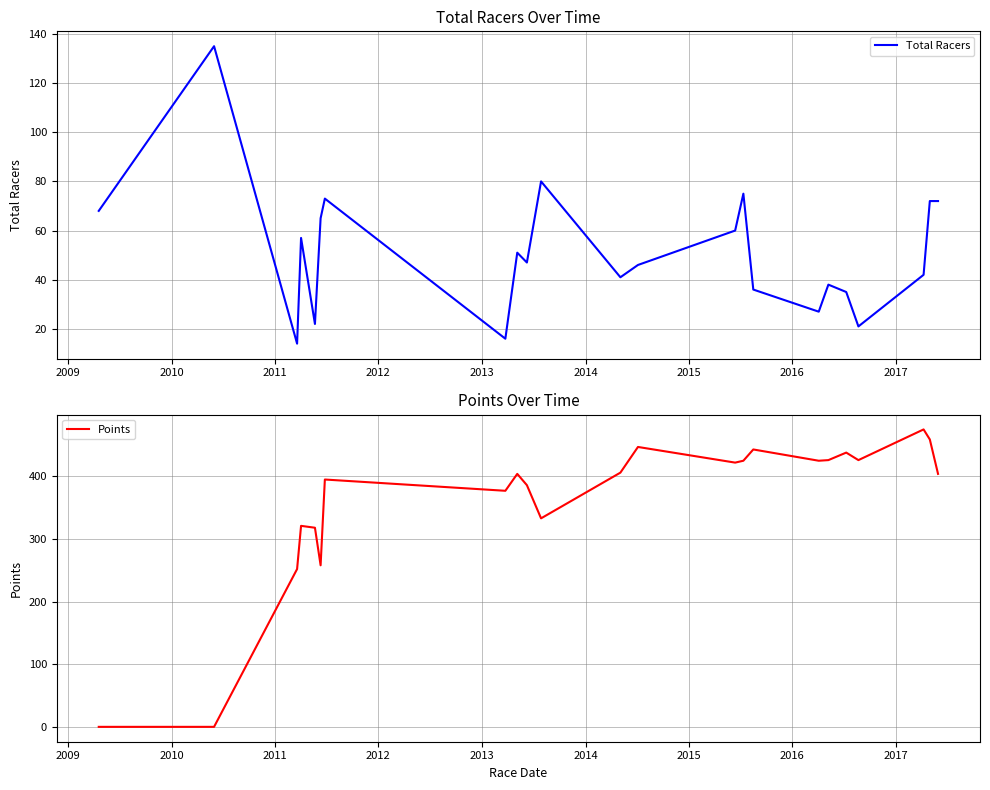

How many values in the Points series are below 404?

10